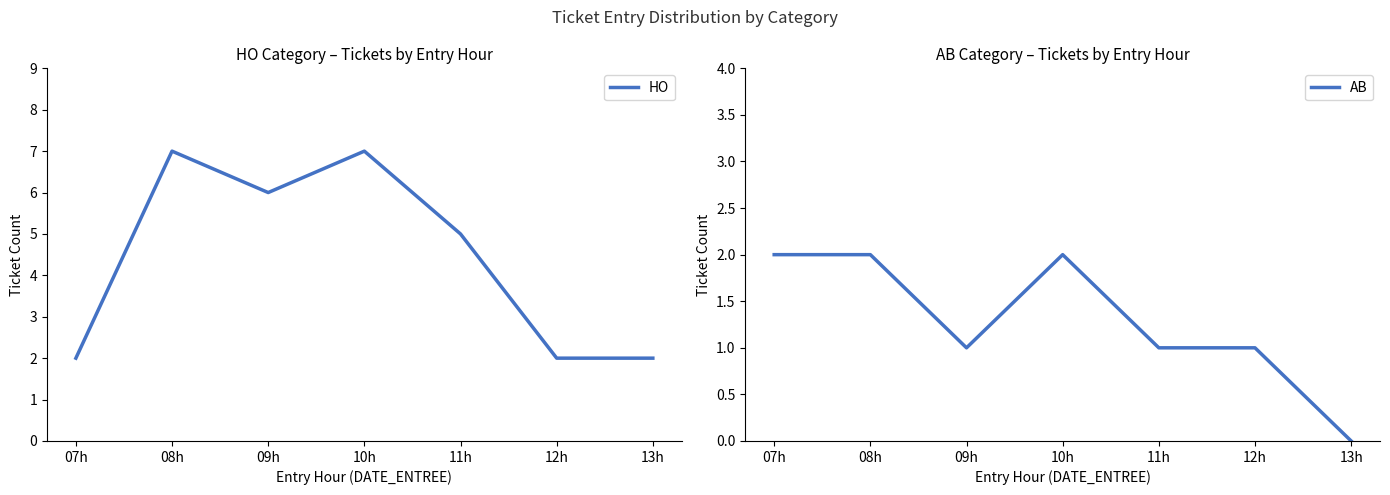

True or false: AB and HO cross at least once.

False